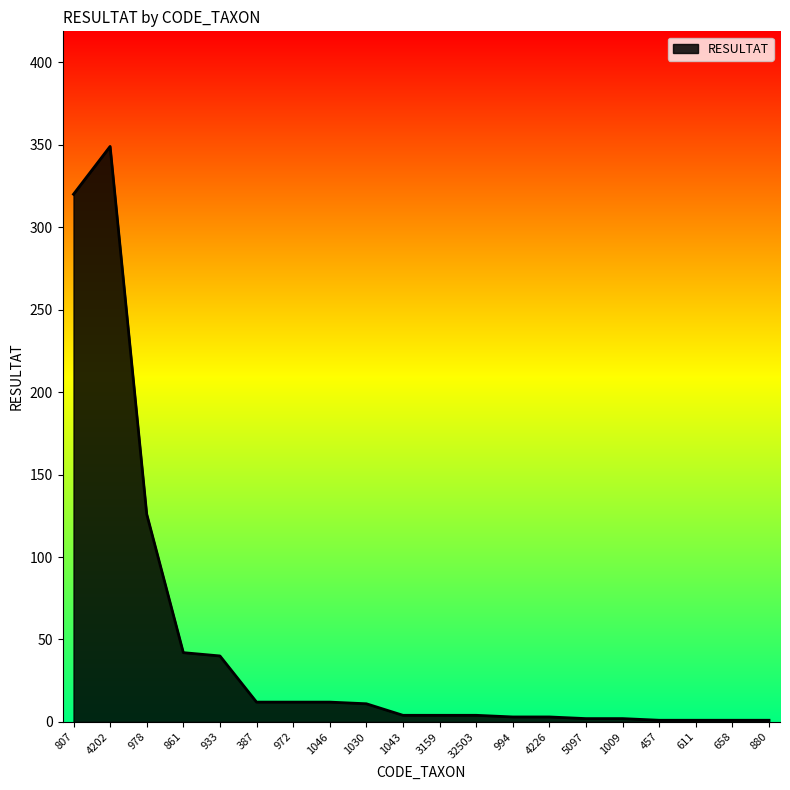

What is the sum of the values at 457 and 611?

2